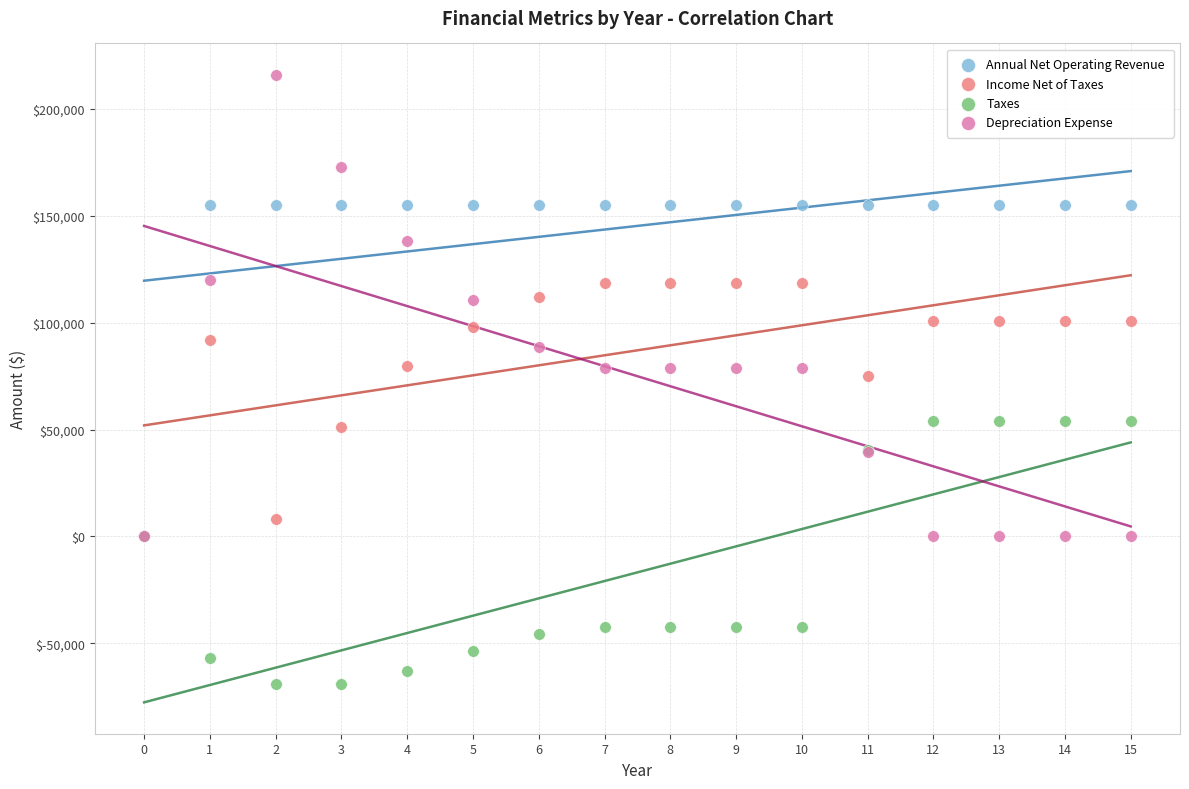

Which series reaches the minimum Y coordinate?

Taxes